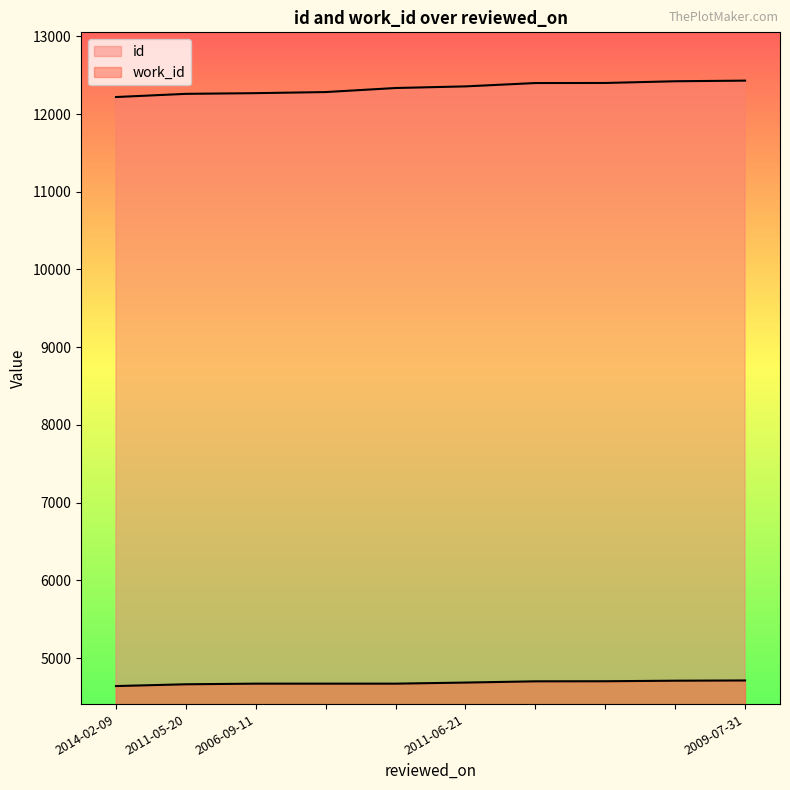

The work_id series shows 4685 at 2011-06-21. True or false?

True